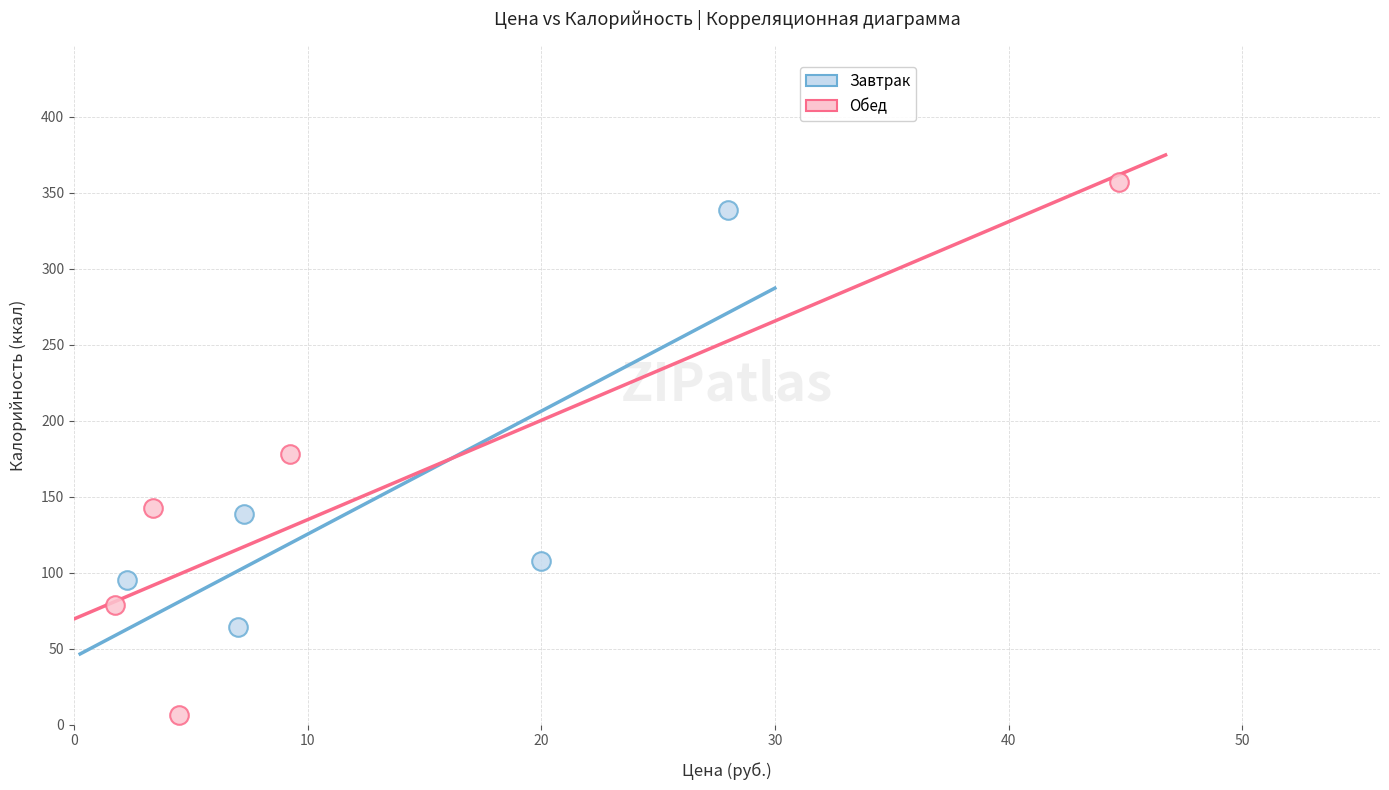

Which series has the largest Y range (max minus min)?

Обед